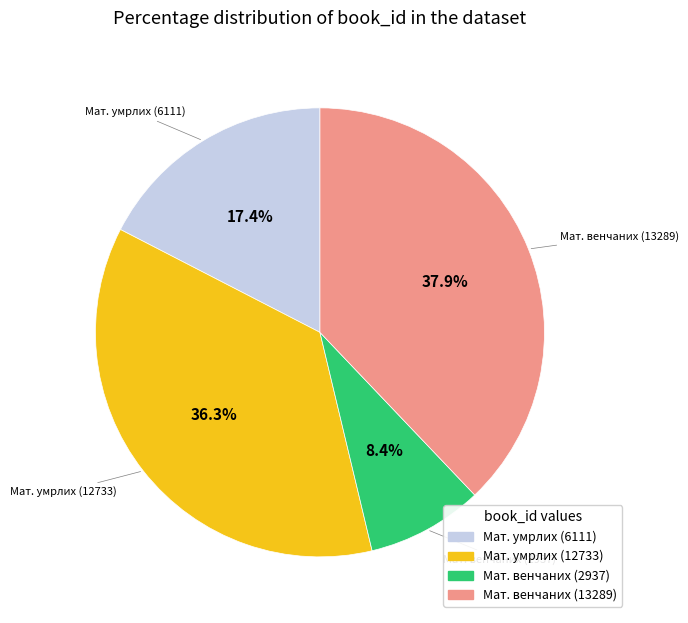

Is there a majority slice in this chart?

No